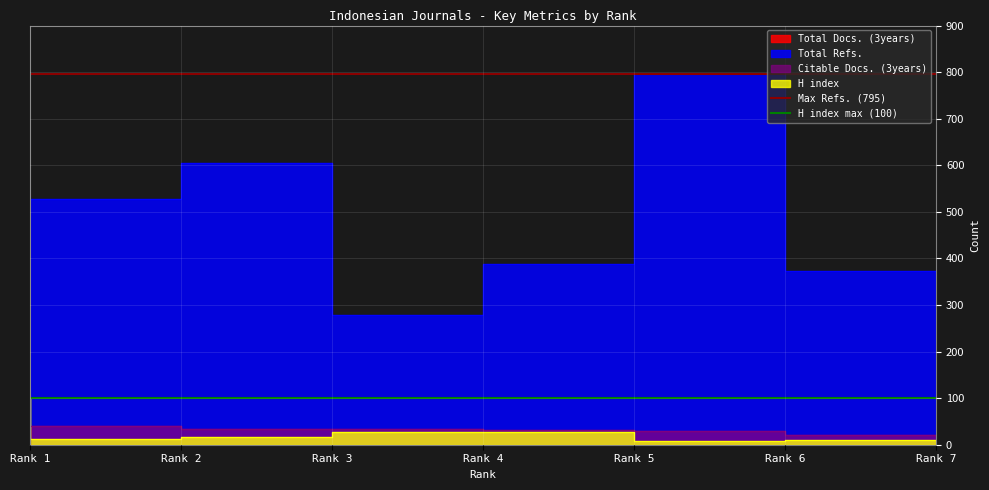

What is the value of the H index max (100) point at the 1st from the left?

100